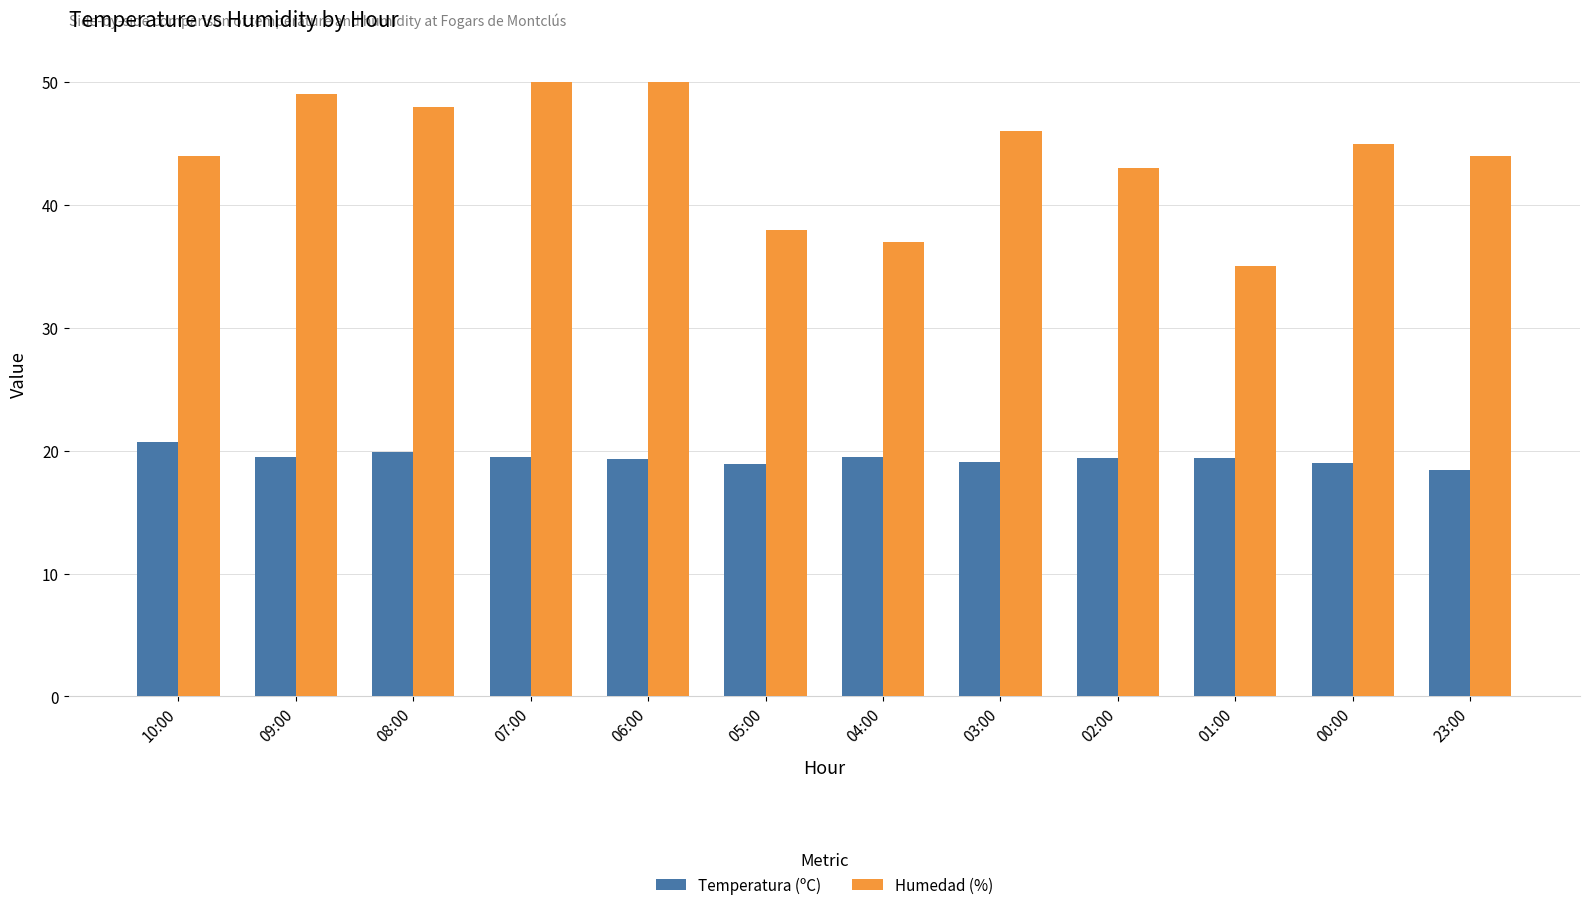

What is the spread (max minus min) of values at 03:00?

26.9